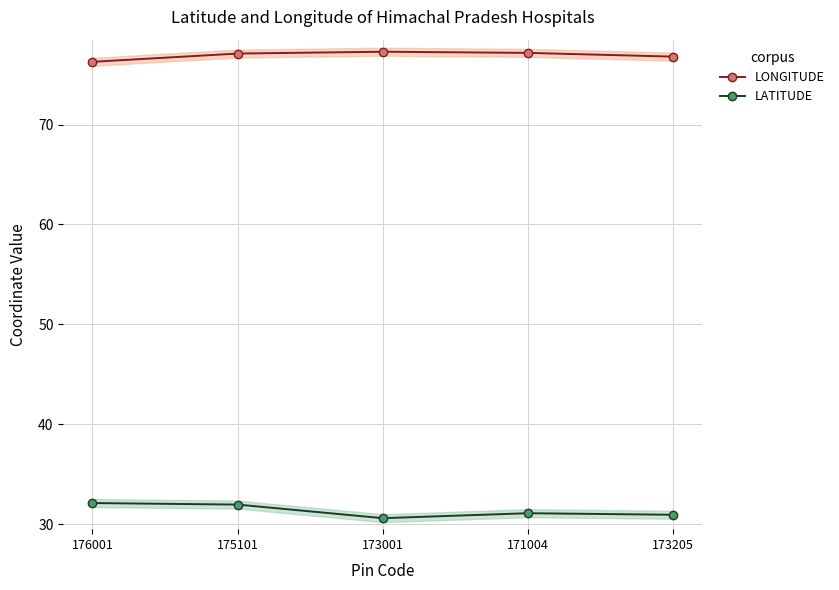

How many data points in LONGITUDE are less than 77?

2